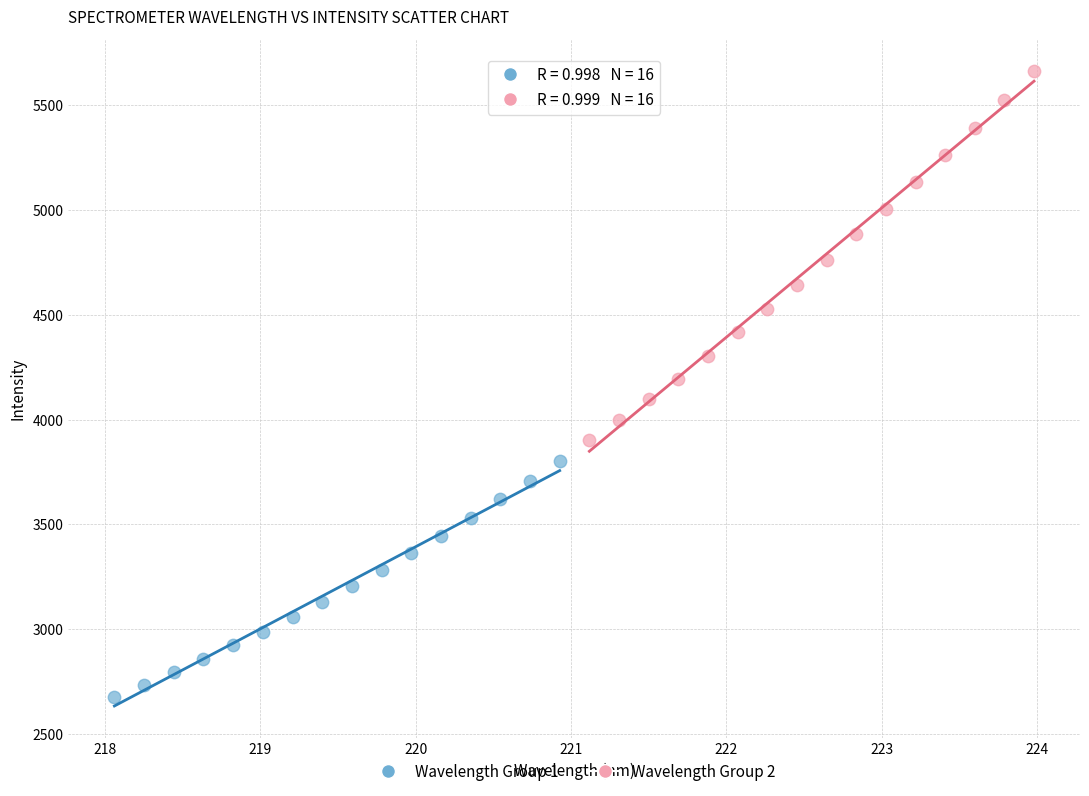

Which series contains the lowest Y value?

Wavelength Group 1